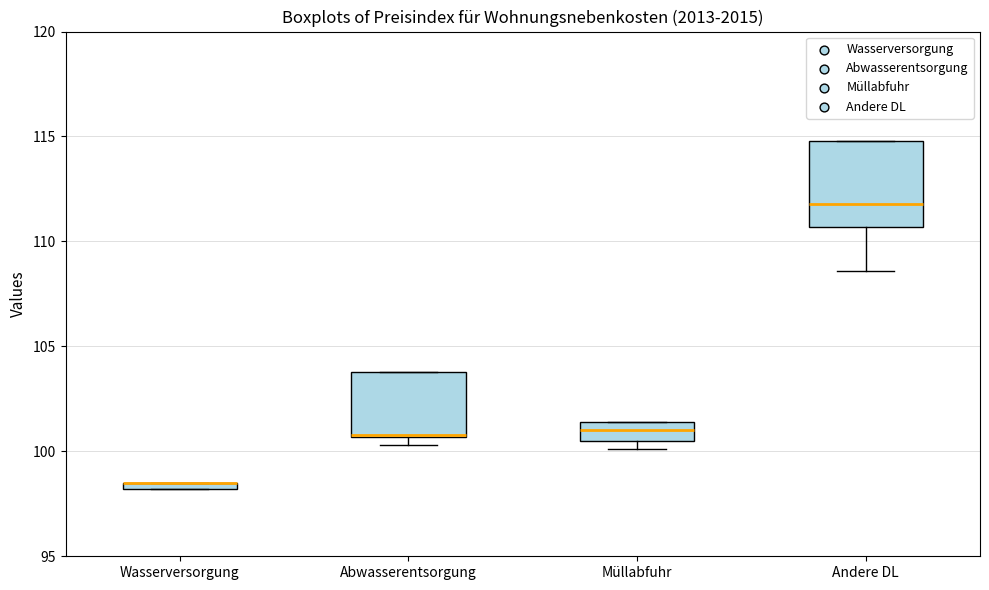

Where is the lower edge of the box for Wasserversorgung on the y-axis? The values are not printed on the chart, so give them approximately, as read against the axis.

98.0